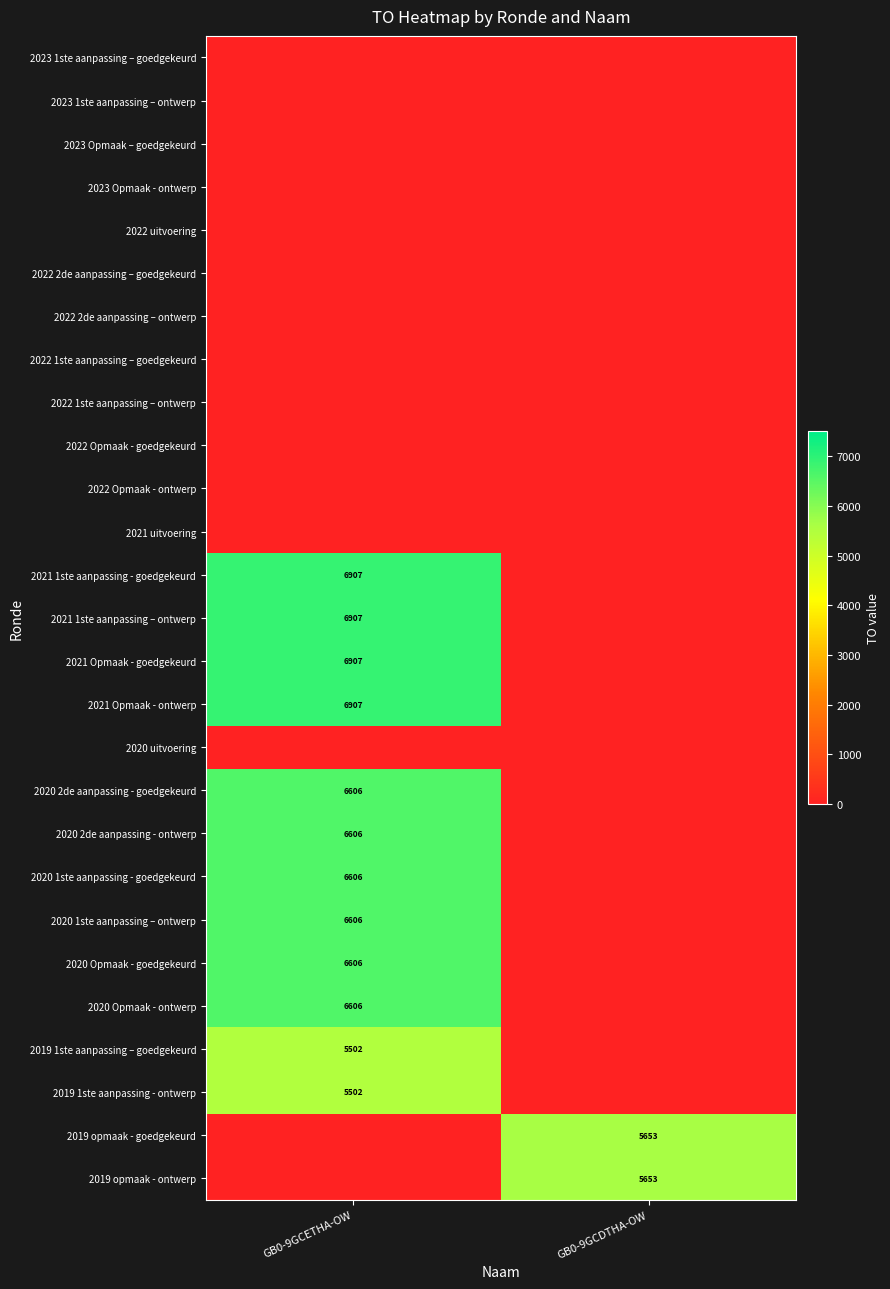

The 2021 1ste aanpassing - goedgekeurd series shows 6907 at GB0-9GCETHA-OW. True or false?

True